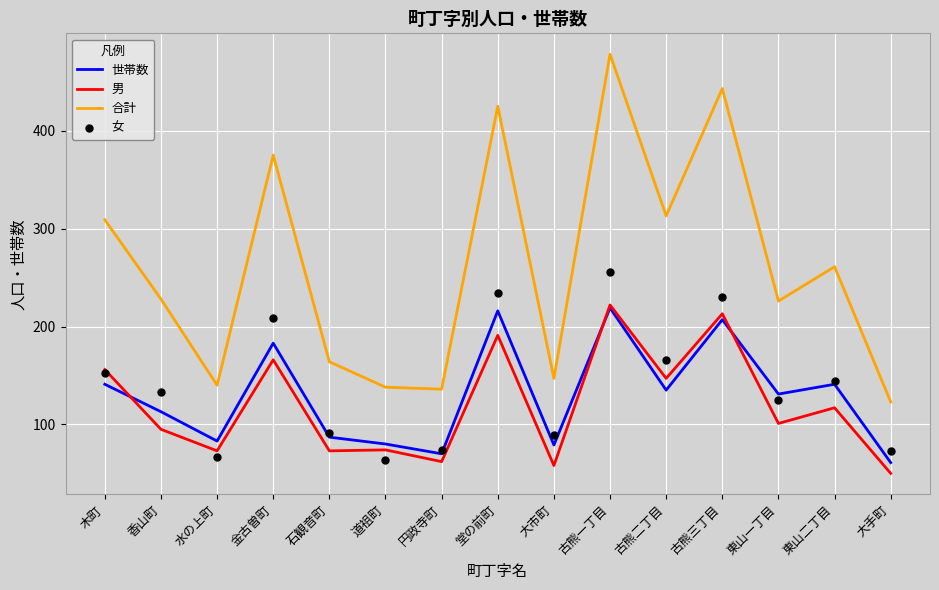

Which series has the widest spread of Y values?

合計